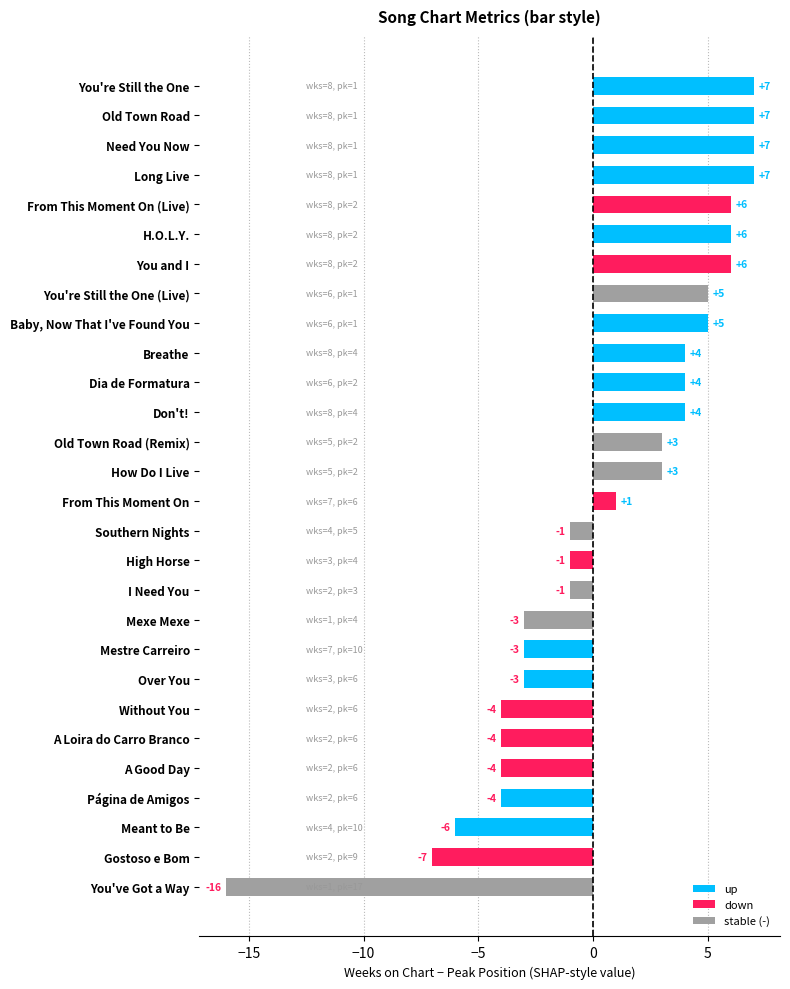

How many positive values are there?

15